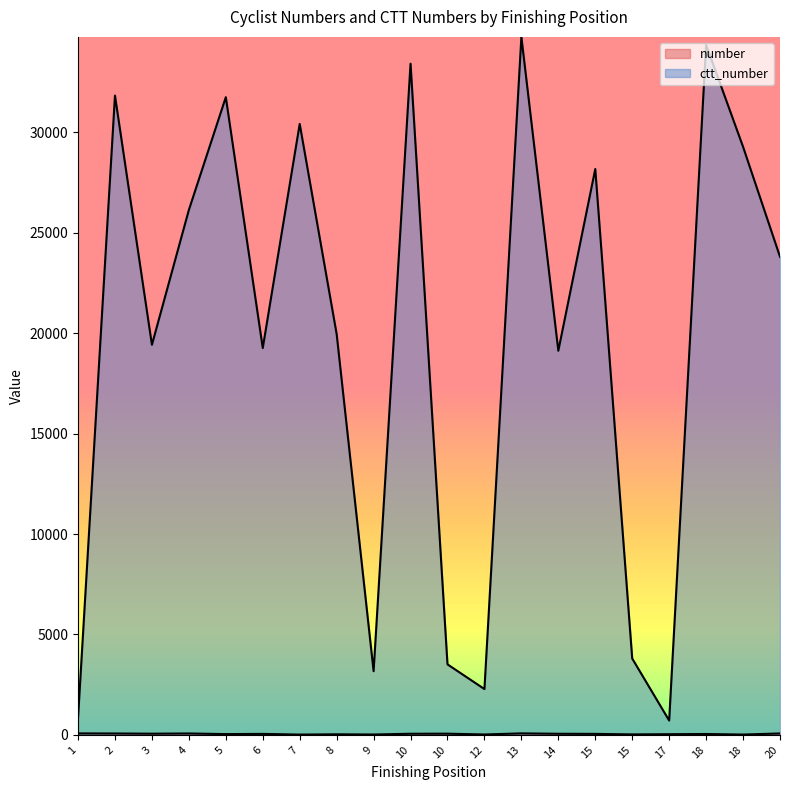

True or false: ctt_number has more than 1 interior local peaks.

True